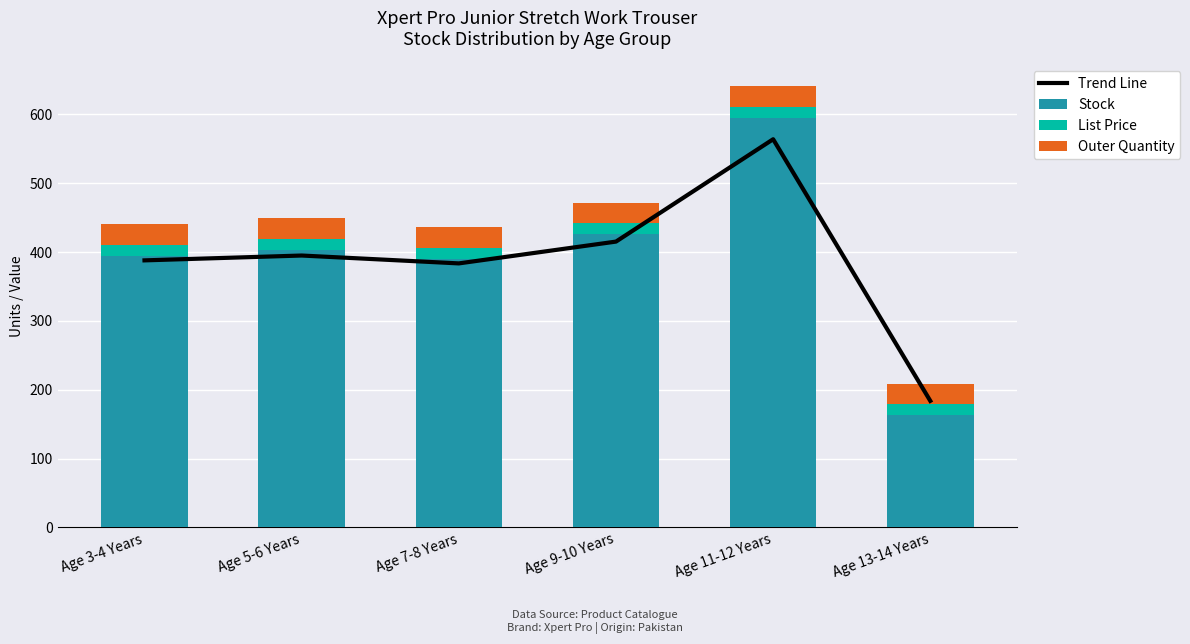

At which label is Outer Quantity closest to 30?

Age 3-4 Years